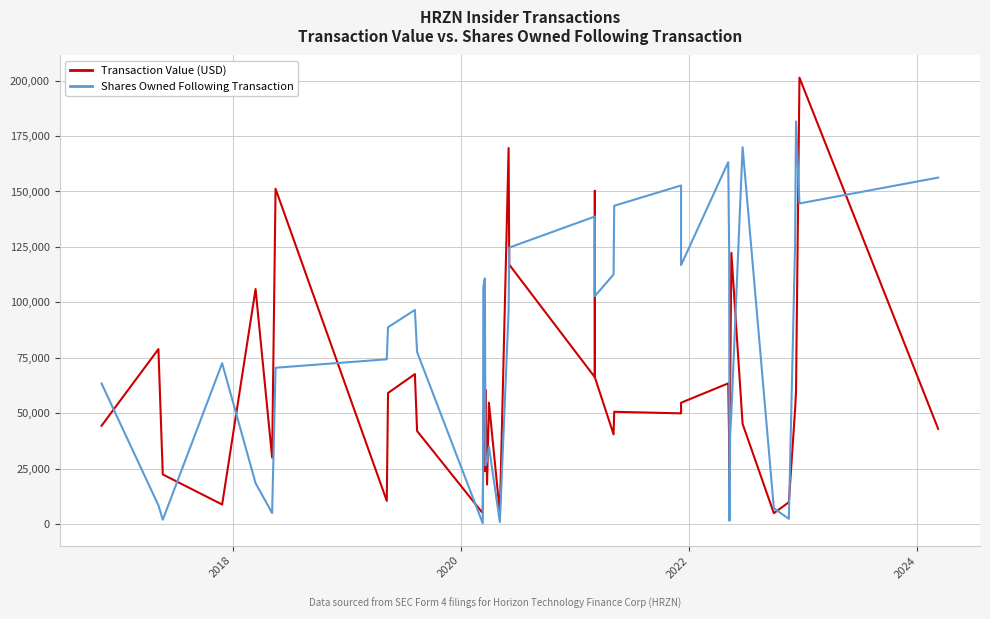

List the series in order of their overall mean, highest first.

Shares Owned Following Transaction, Transaction Value (USD)